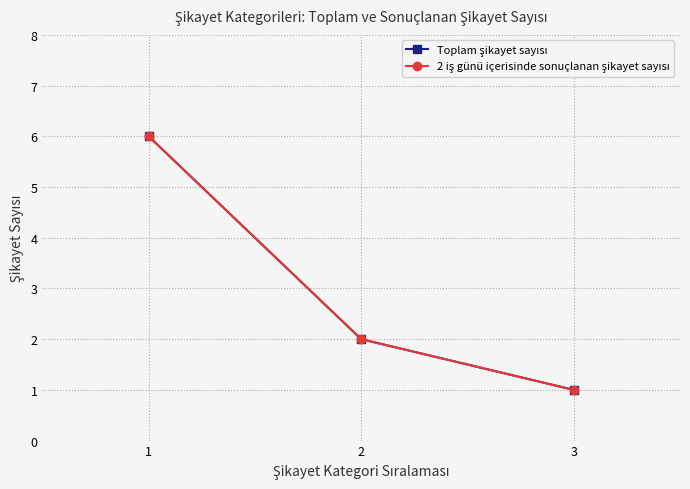

What is the value of the Toplam şikayet sayısı point at the 2nd from the left?

2